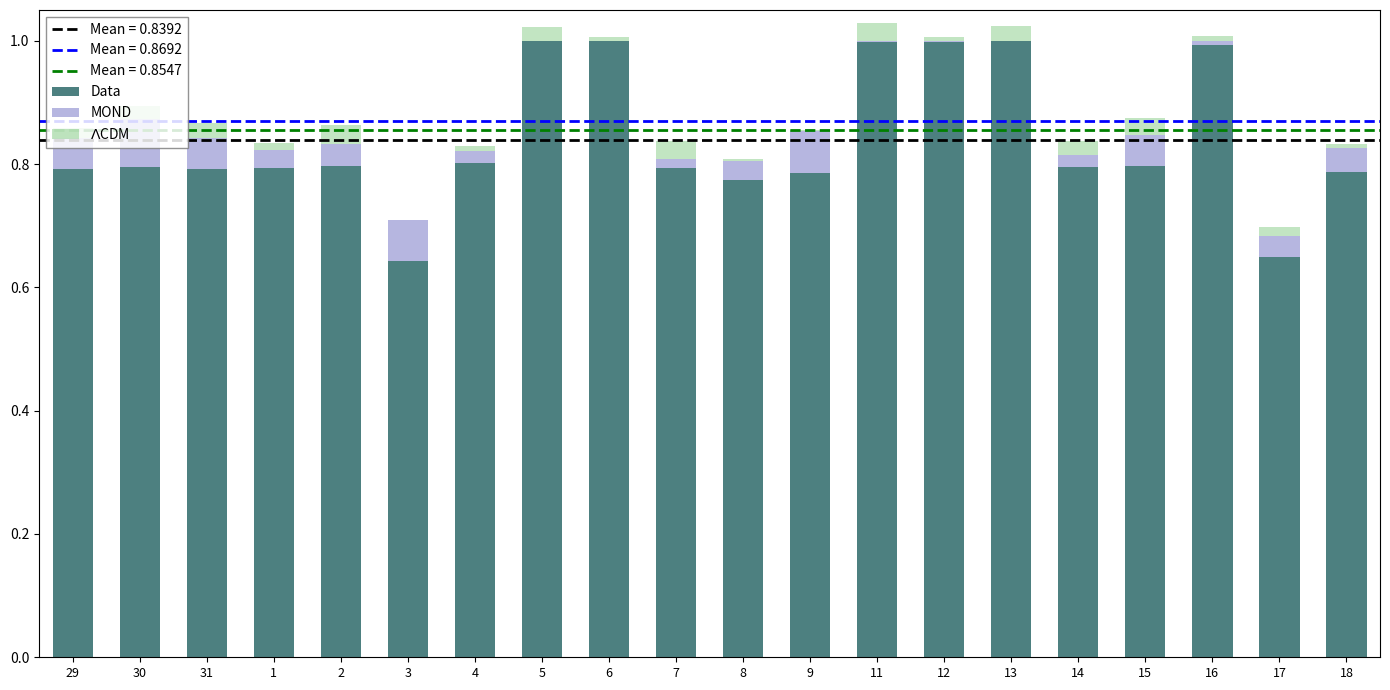

Between 6 and 17, which is larger?

6